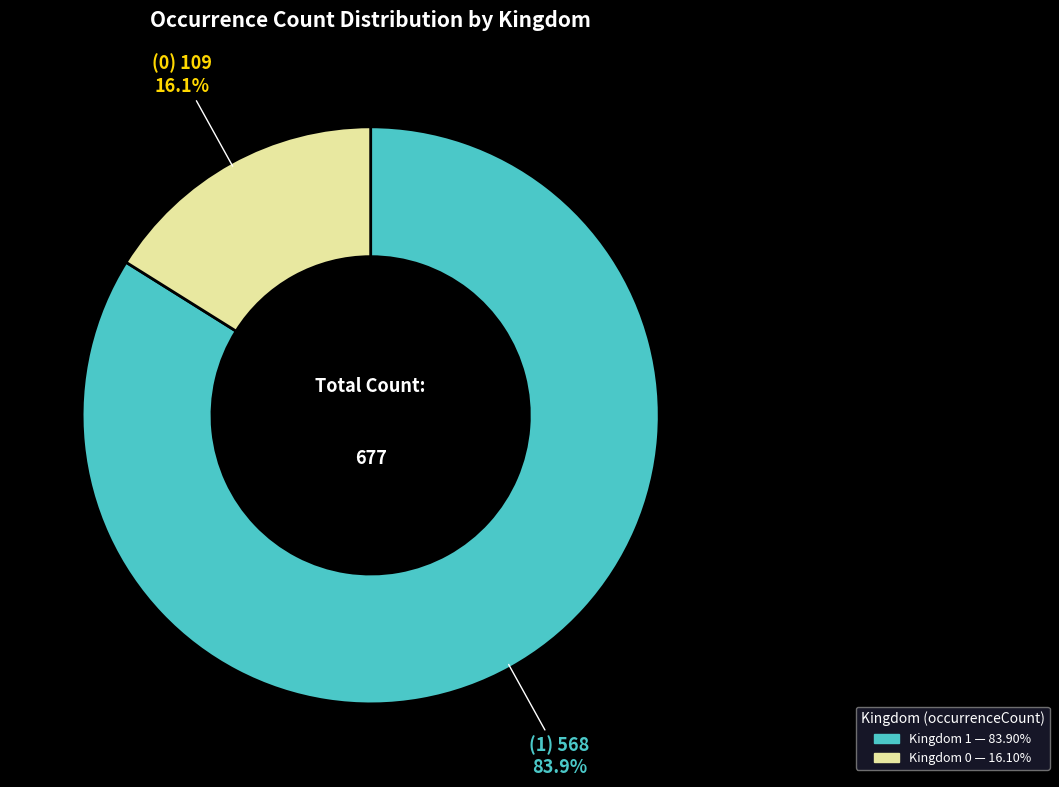

Is there any slice that represents more than half of the pie?

Yes